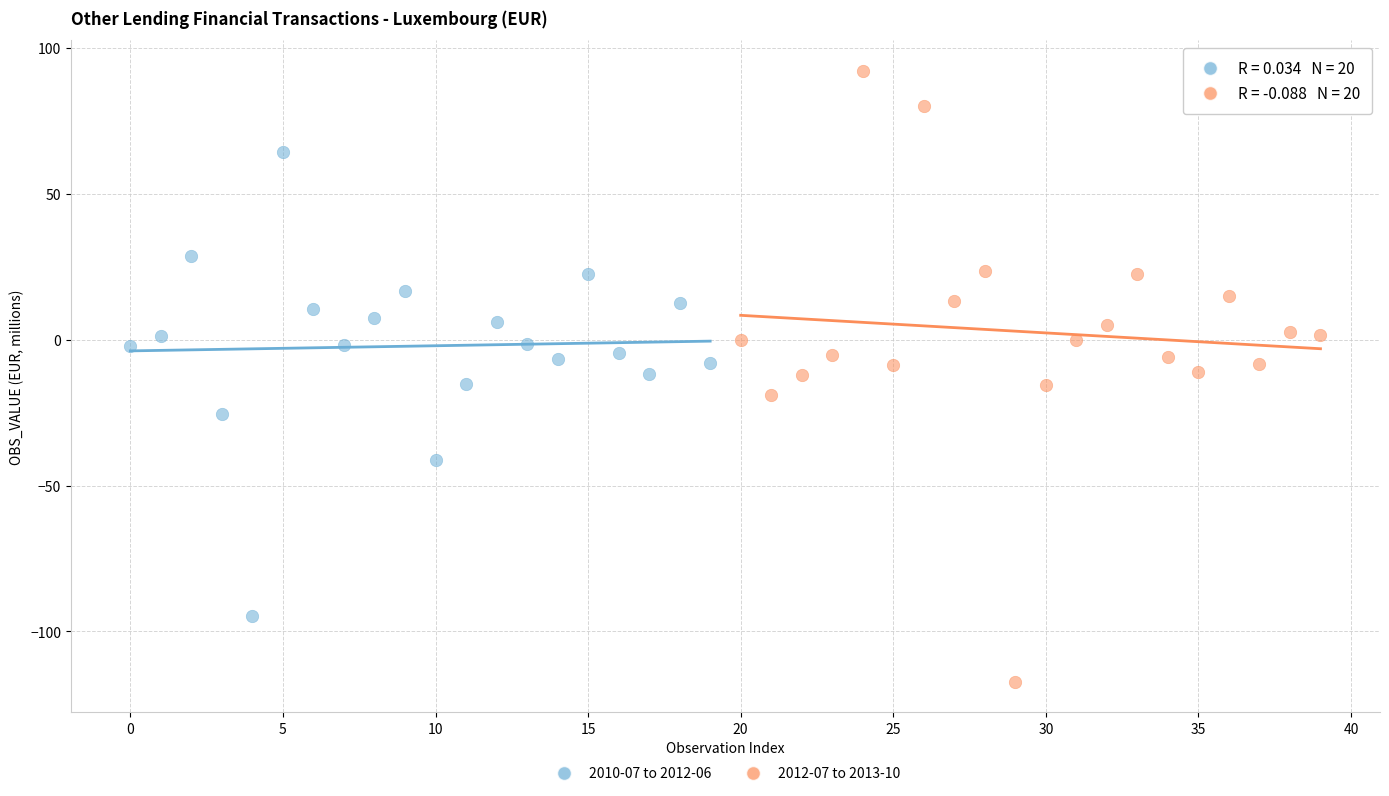

Which series contains the highest Y value?

2012-07 to 2013-10